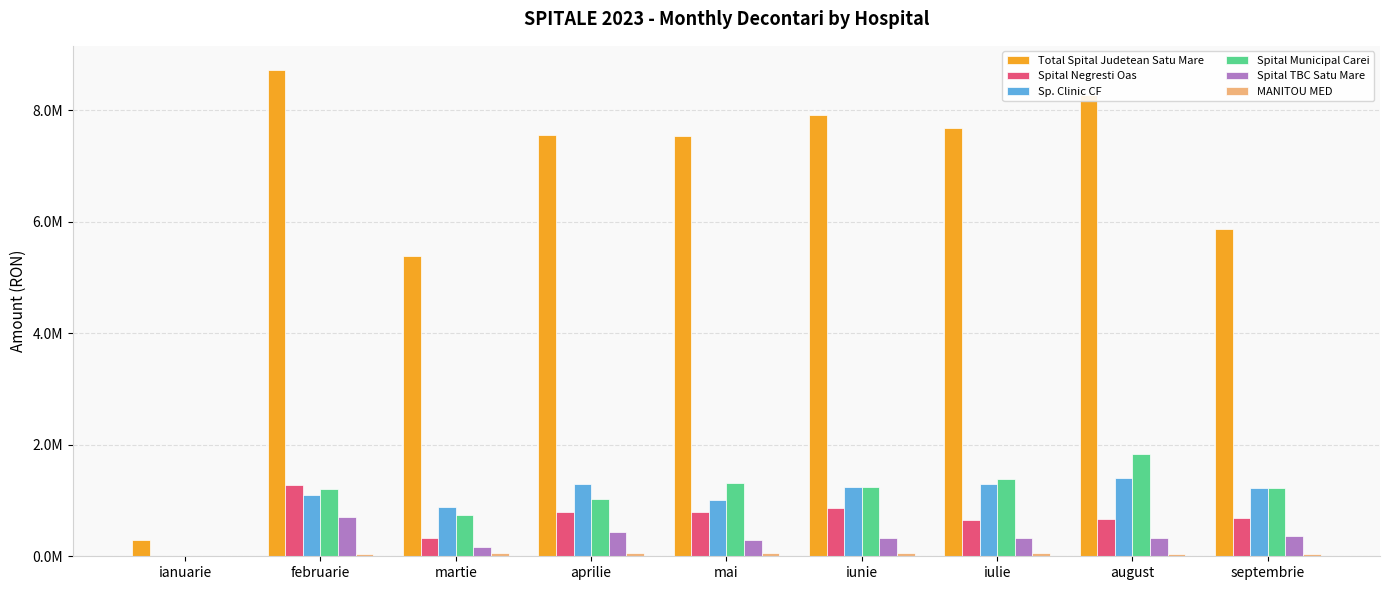

Are the bars horizontal?

No